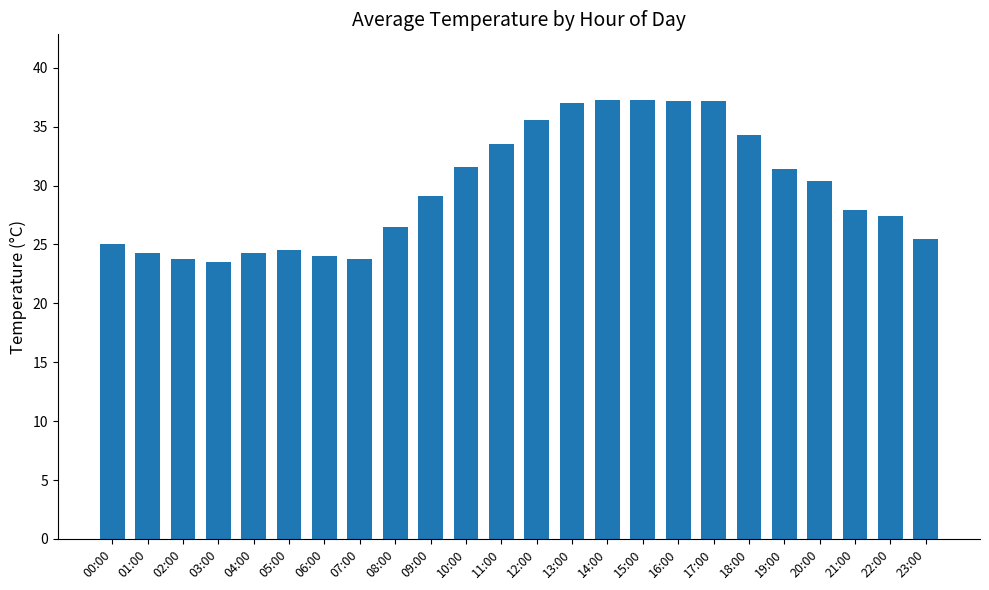

True or false: the data shows 20.3 at 20:00.

False